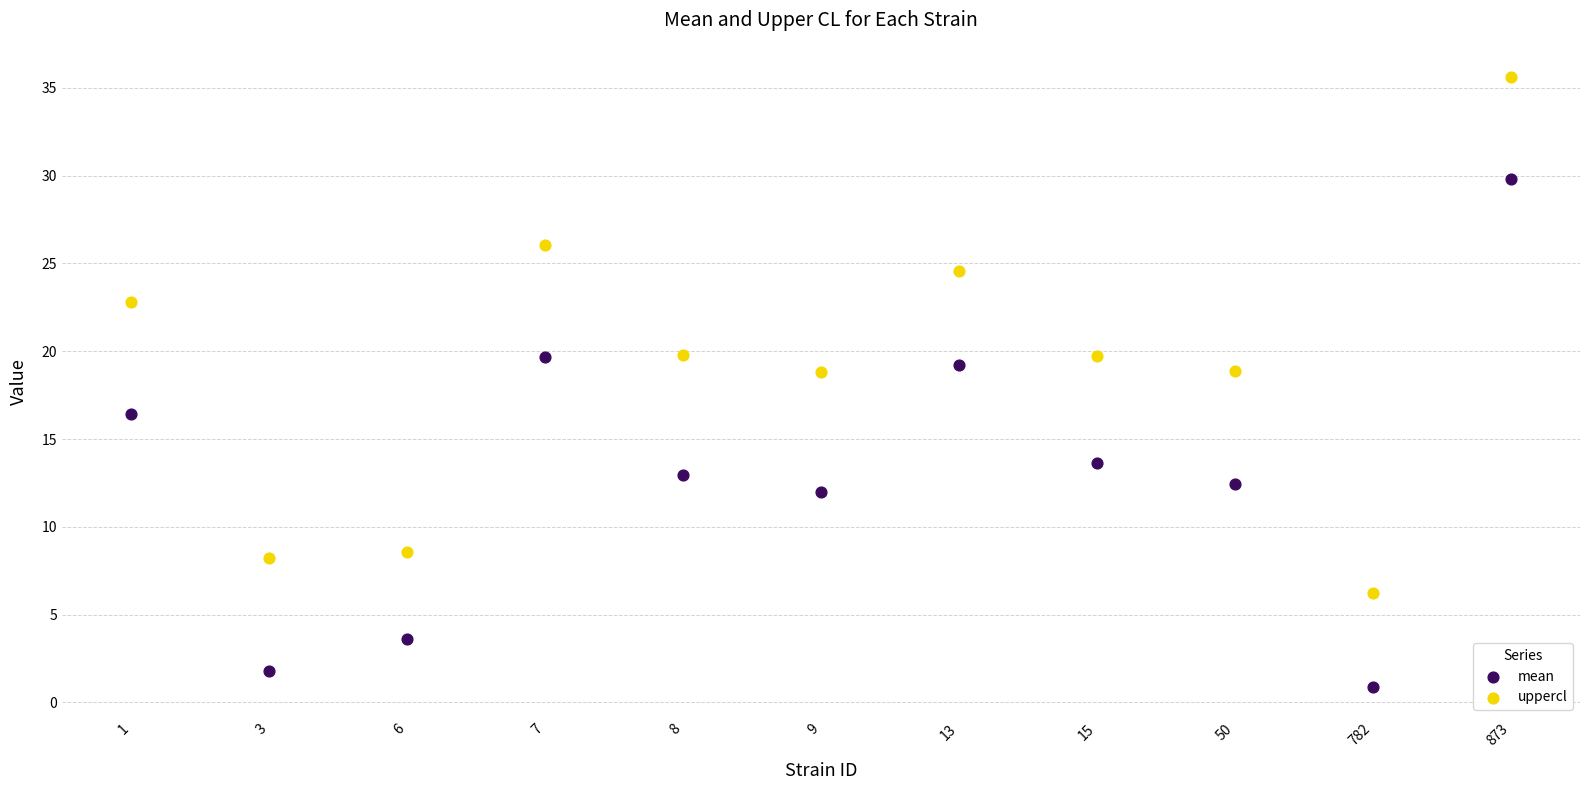

Which series contains the highest Y value?

uppercl